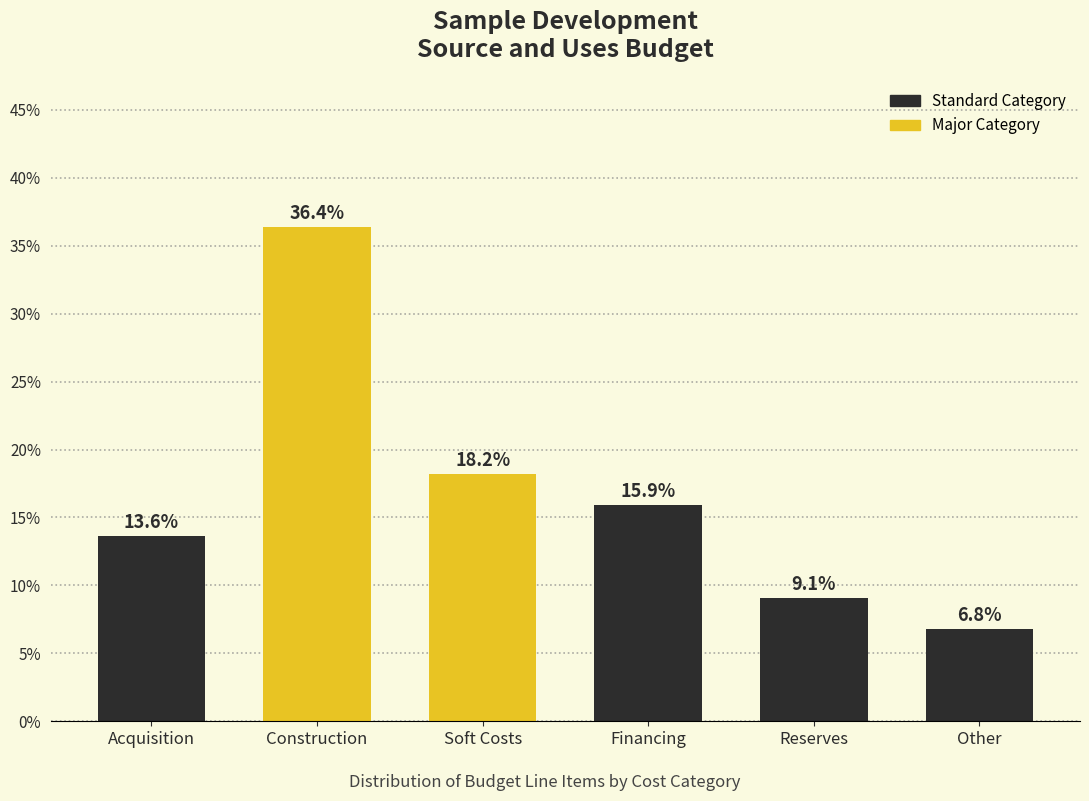

Reading left to right, transcribe all the data shown in this chart.

13.6	36.4	18.2	15.9	9.1	6.8